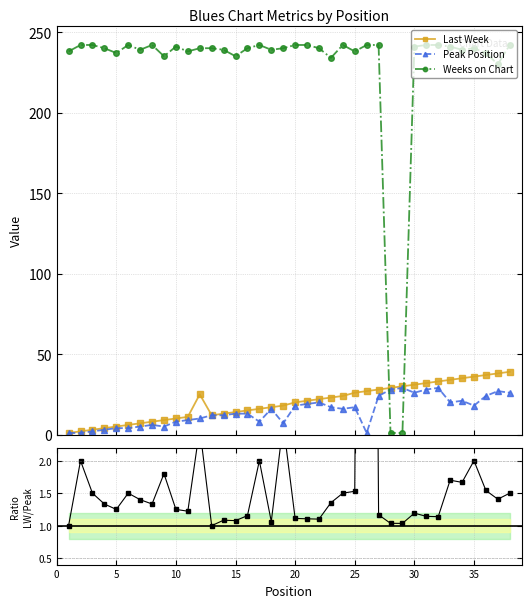

What is the highest value of the Weeks on Chart series?

242